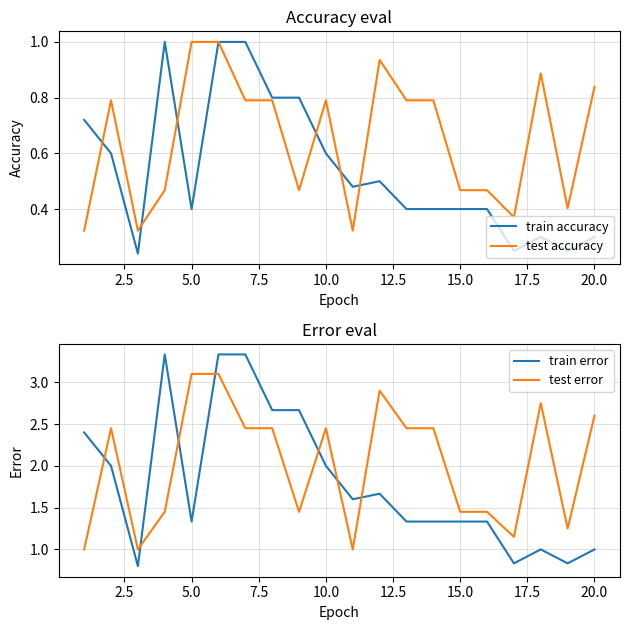

True or false: test error and train error cross at least once.

True